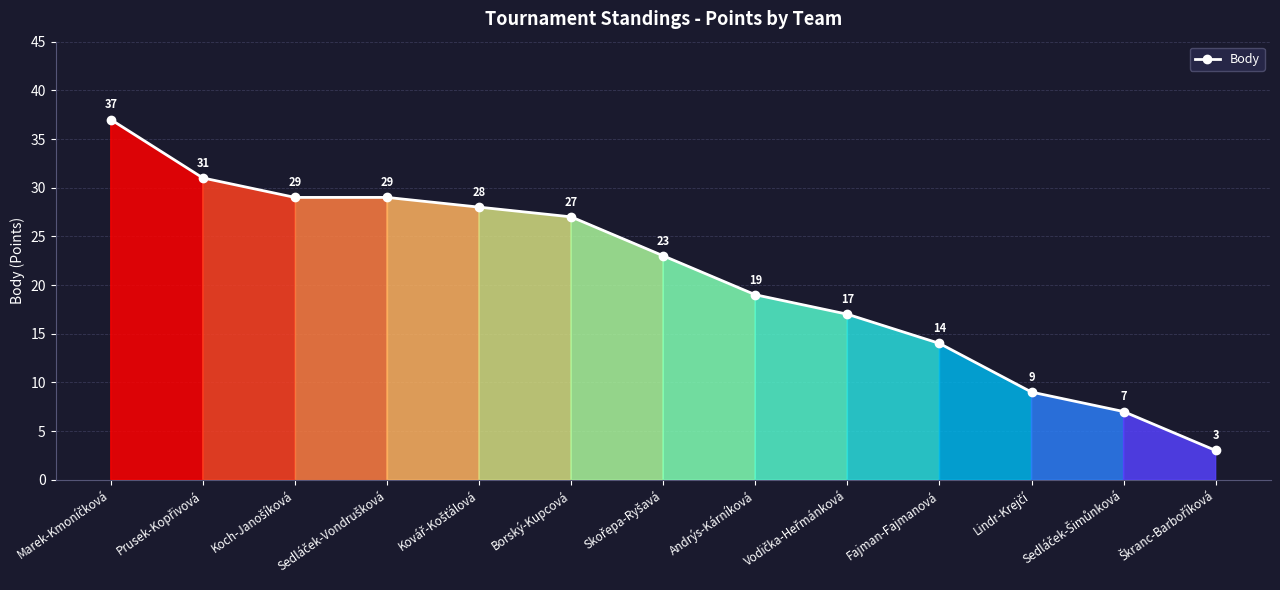

Is it true that the value at Borský-Kupcová is 27?

True